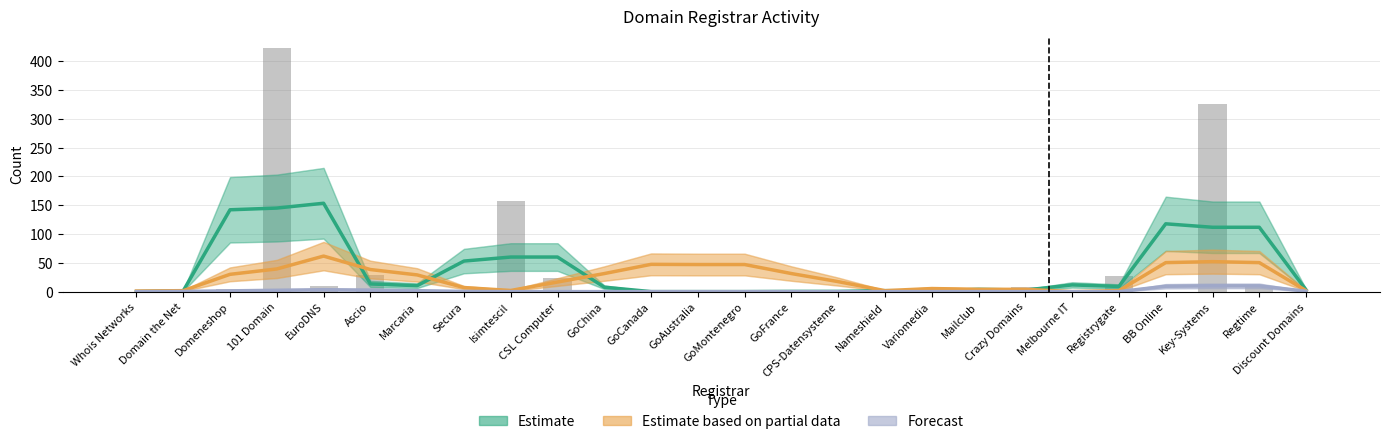

Which series has the largest total across all categories?

Estimate